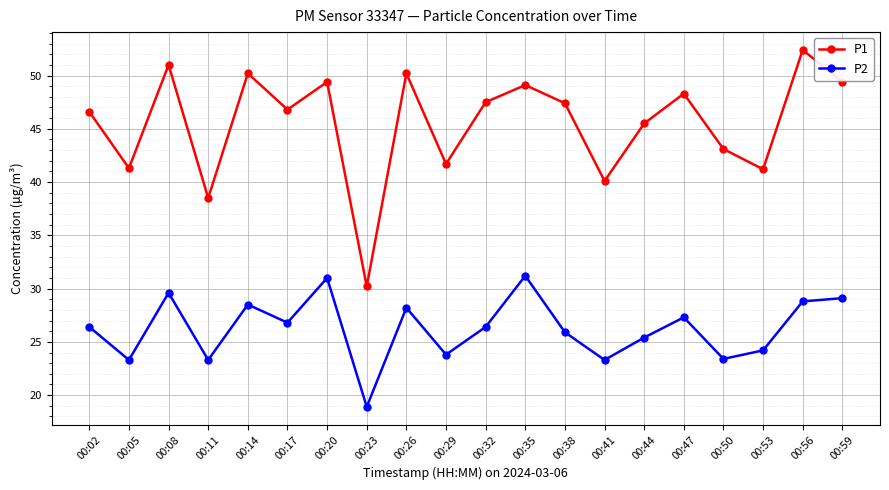

Read the P2 value at 00:44.

25.4